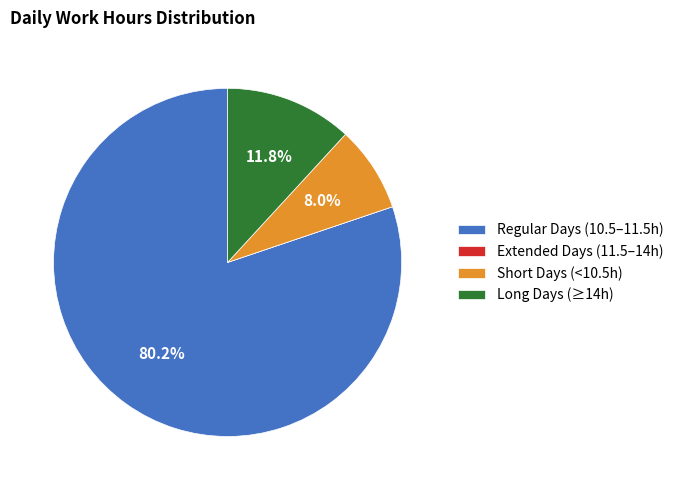

Is there a majority slice in this chart?

Yes